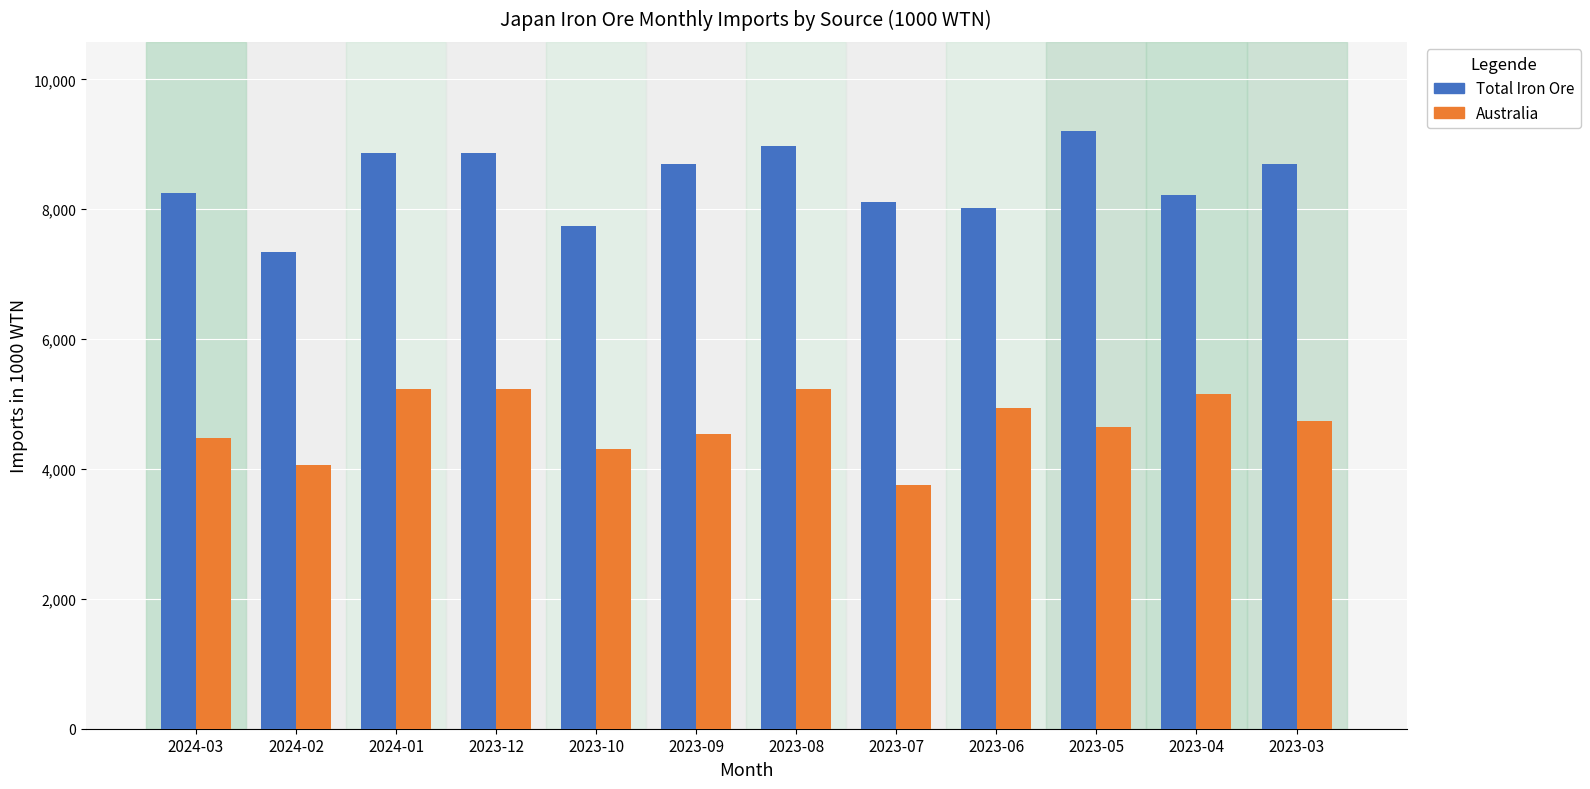

Is the value of Total Iron Ore at 2024-02 greater than the value of Australia at 2024-01?

Yes